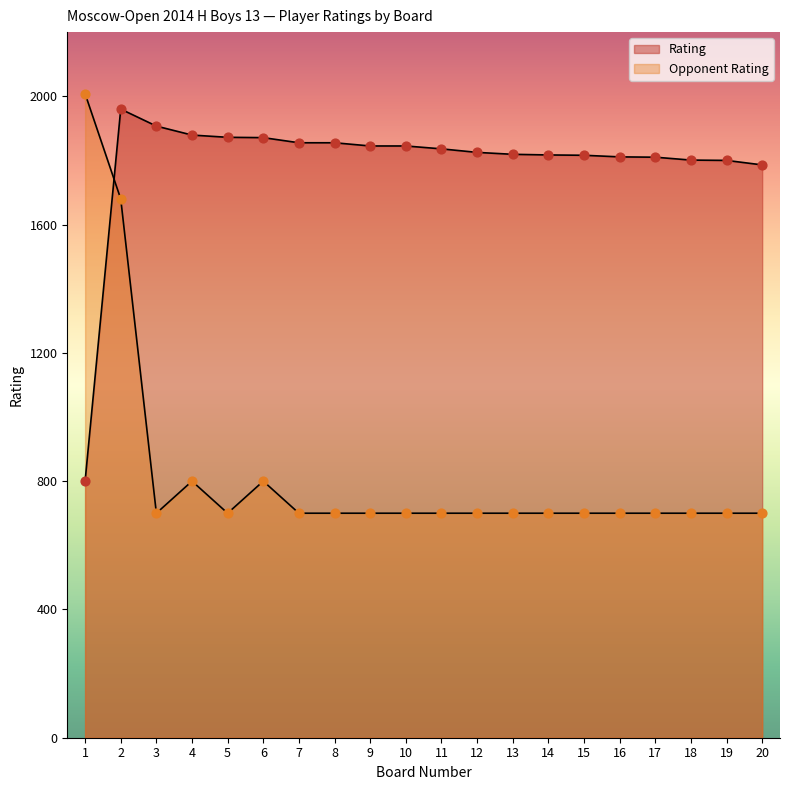

At how many categories does at least one series exceed 1027?

20